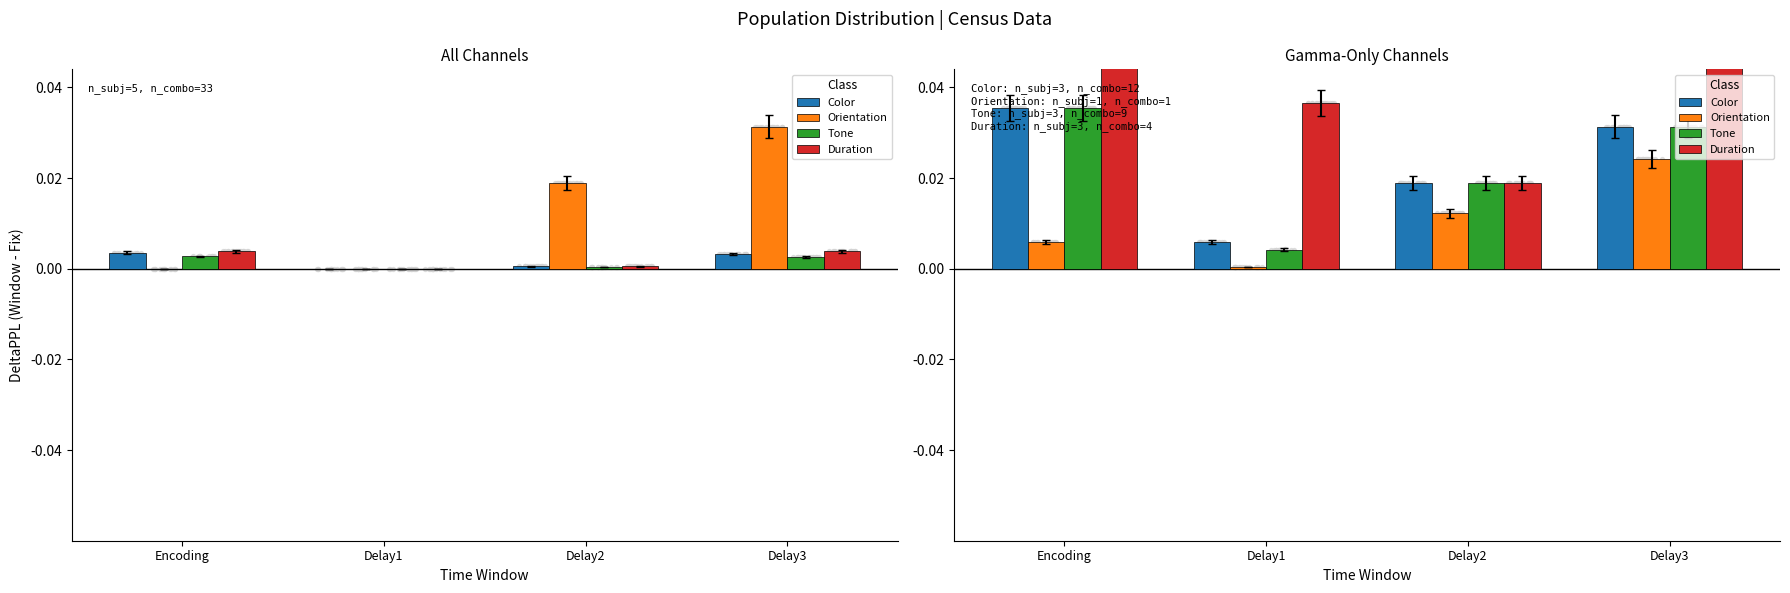

At which category is the sum across all series the highest?

Delay3